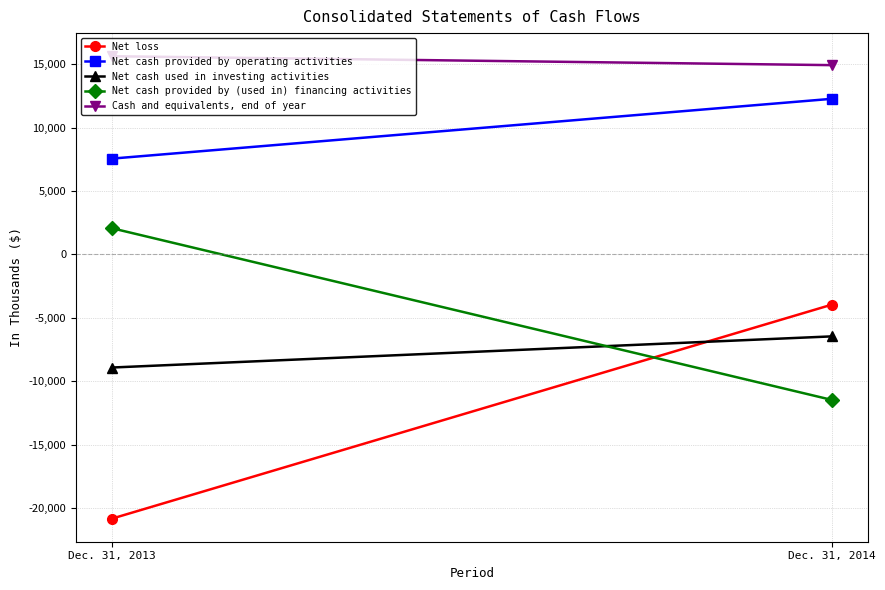

At how many categories does at least one series exceed -7903?

2